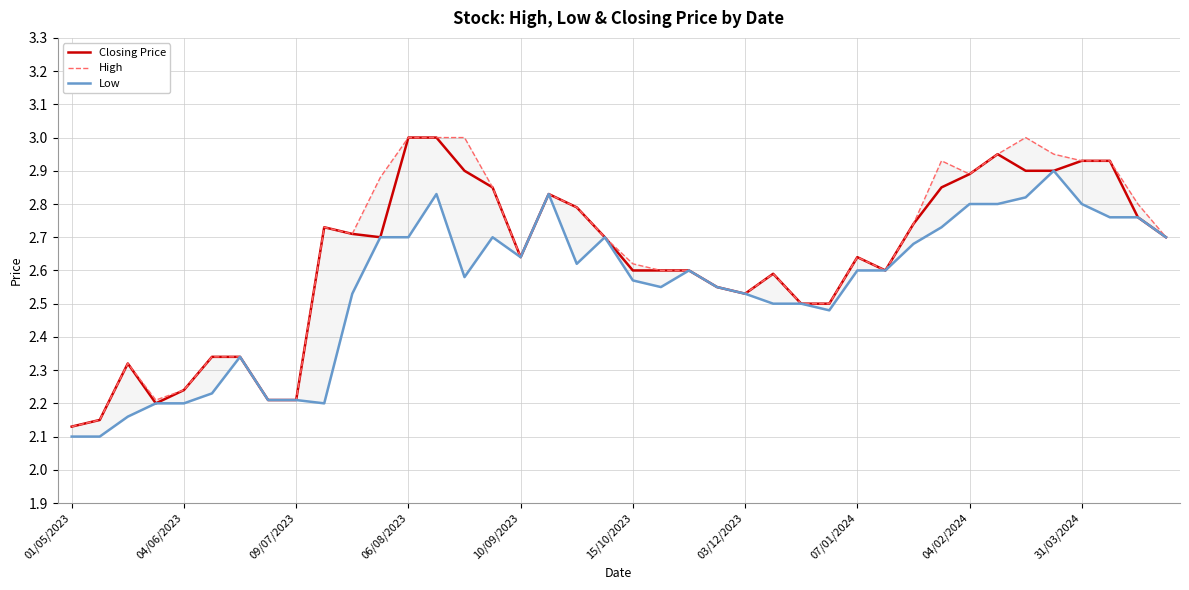

Does the chart have visible grid lines?

Yes